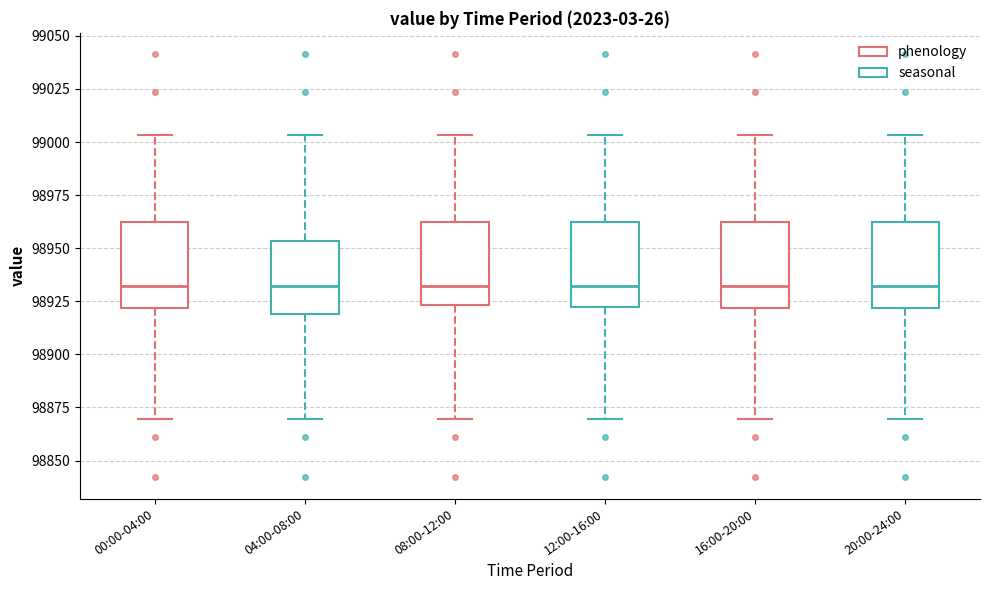

Reading left to right, read every box against the y-axis: the position of its median line, the range the box covers, and the ends of its whiskers. The values are not printed on the chart, so give them approximately, as read against the axis.

00:00-04:00: median 98930, box 98920 to 98960, whiskers 98870 to 99005
04:00-08:00: median 98930, box 98920 to 98955, whiskers 98870 to 99005
08:00-12:00: median 98930, box 98925 to 98960, whiskers 98870 to 99005
12:00-16:00: median 98930, box 98920 to 98960, whiskers 98870 to 99005
16:00-20:00: median 98930, box 98920 to 98960, whiskers 98870 to 99005
20:00-24:00: median 98930, box 98920 to 98960, whiskers 98870 to 99005